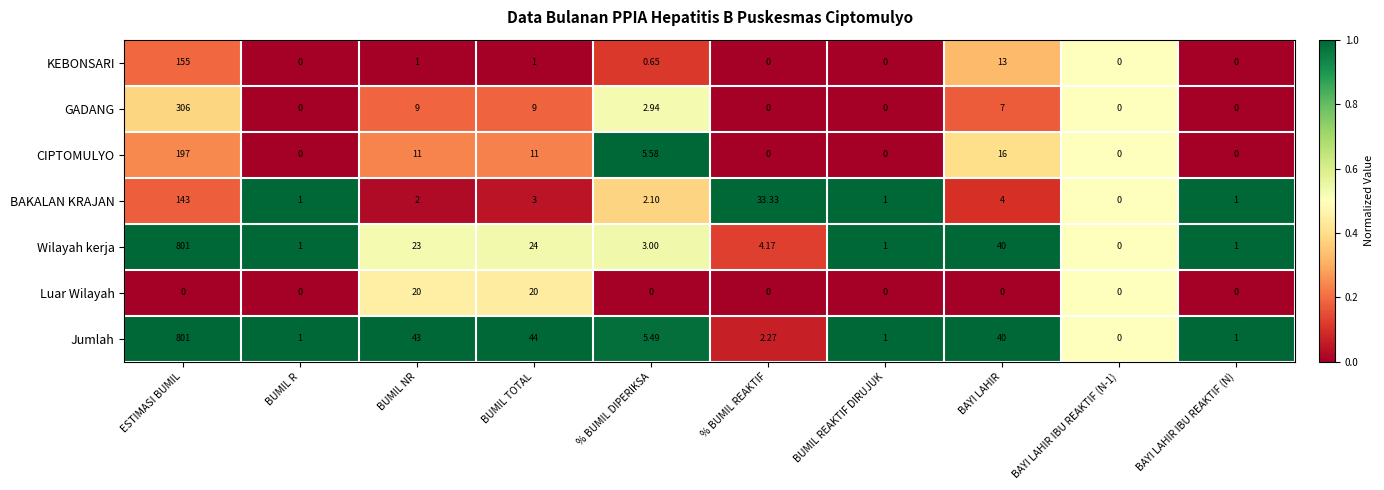

Rank the series at BUMIL NR from lowest to highest value.

KEBONSARI, BAKALAN KRAJAN, GADANG, CIPTOMULYO, Luar Wilayah, Wilayah kerja, Jumlah